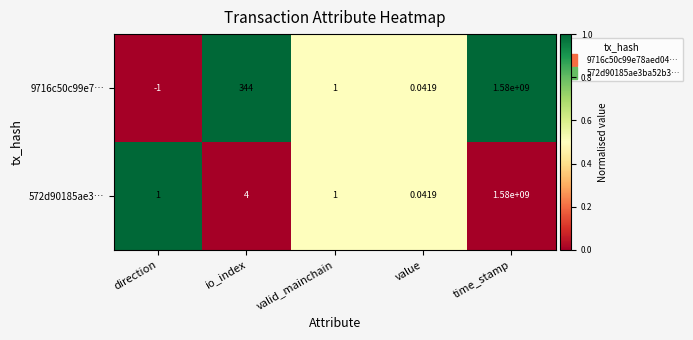

How many categories are shown in the chart?

5